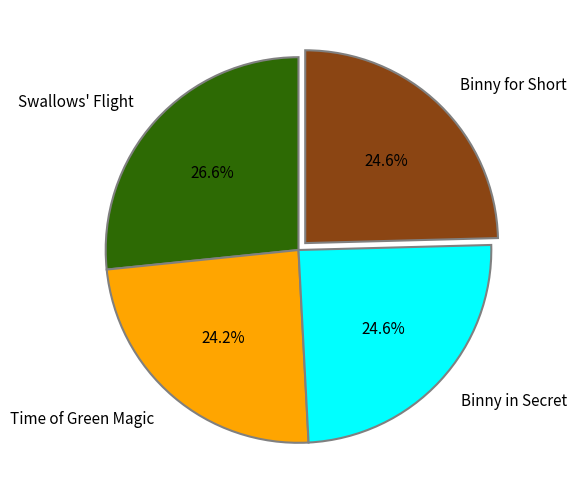

To the nearest percent, what percentage of the pie is Time of Green Magic?

24%